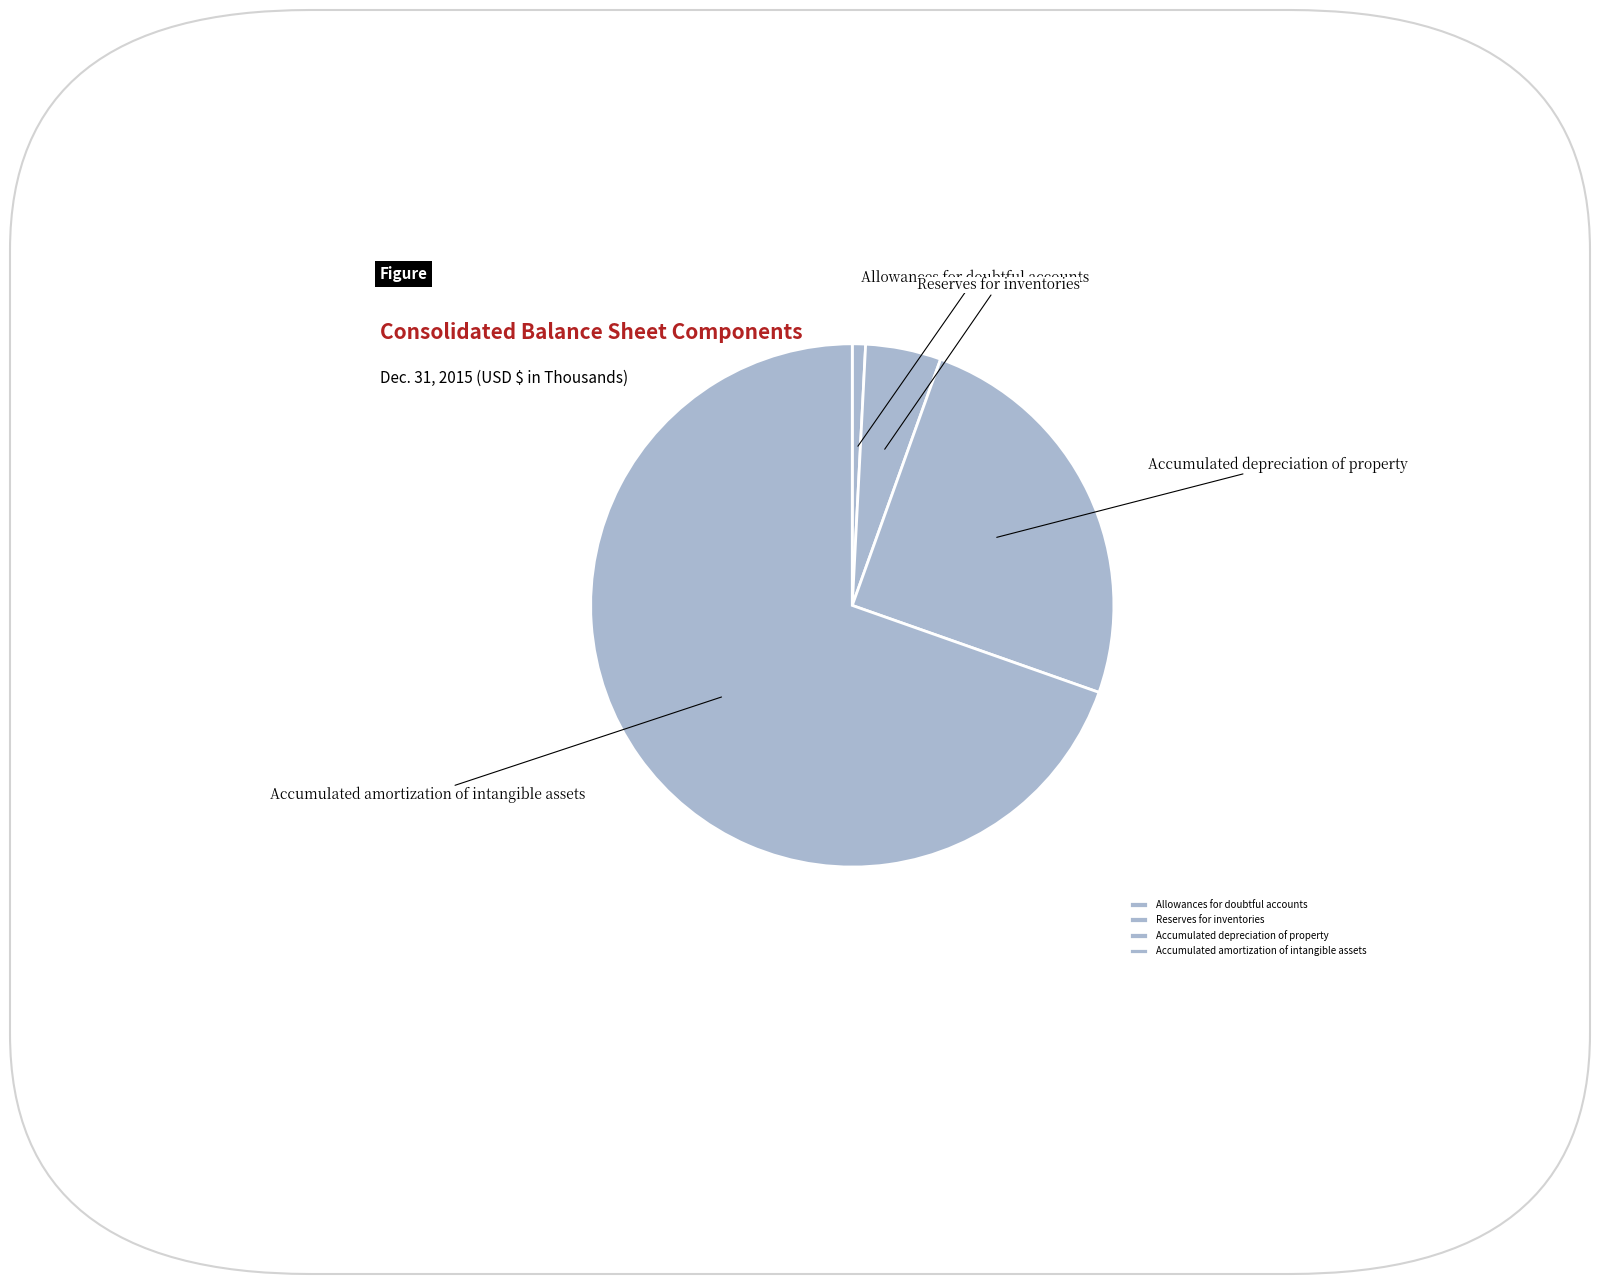

Rank the categories by value from highest to lowest.

Accumulated amortization of intangible assets, Accumulated depreciation of property, Reserves for inventories, Allowances for doubtful accounts